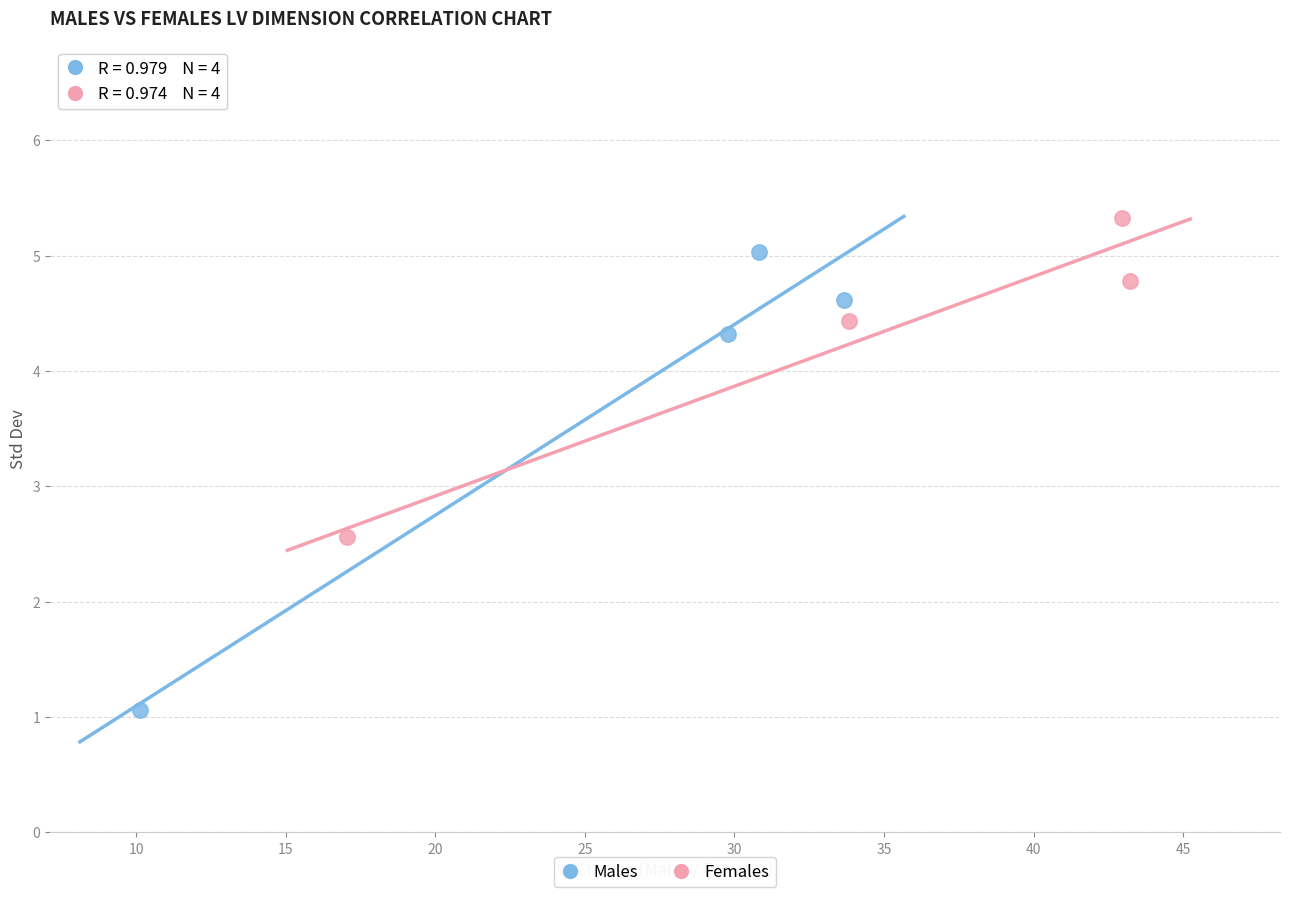

What are all the series names shown in the legend?

Males, Females